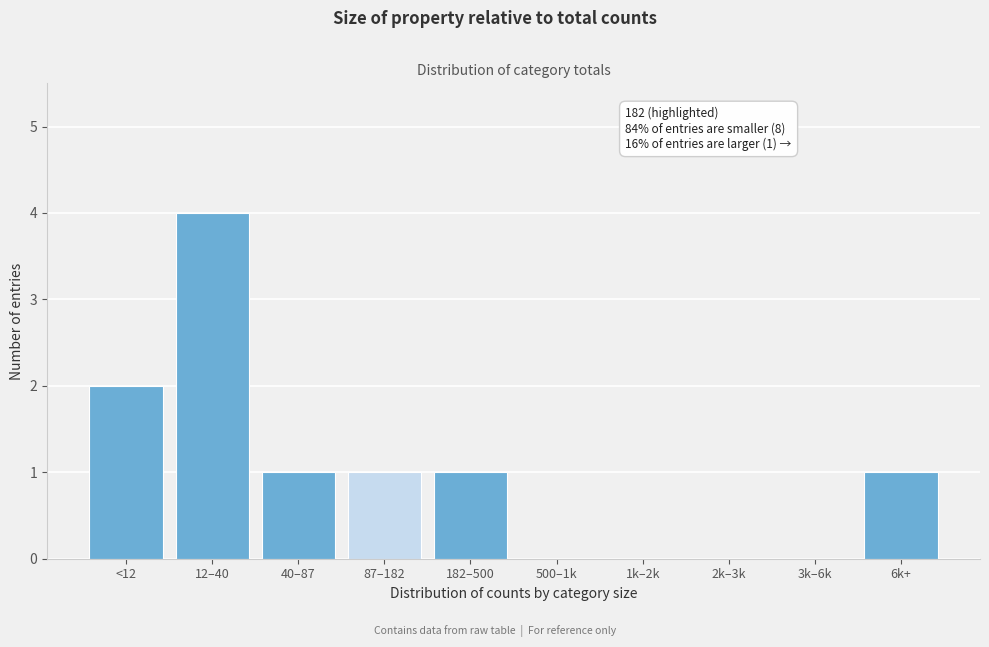

Reading right to left, extract all data points from this chart.

6k+=1	3k–6k=0	2k–3k=0	1k–2k=0	500–1k=0	182–500=1	87–182=1	40–87=1	12–40=4	<12=2